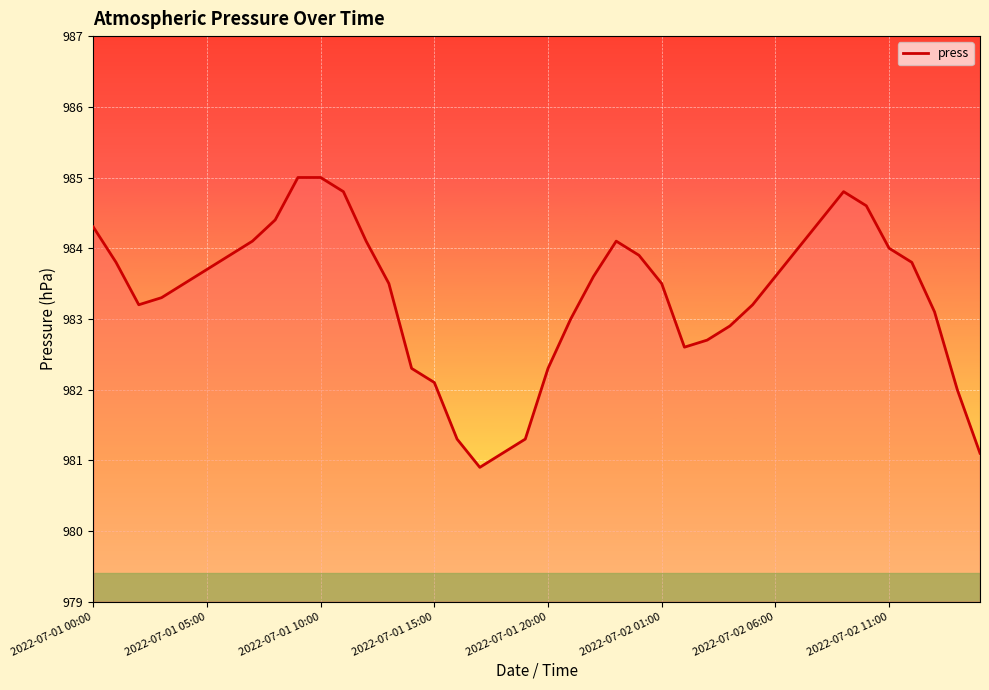

What is the maximum value shown in the chart?

985.0